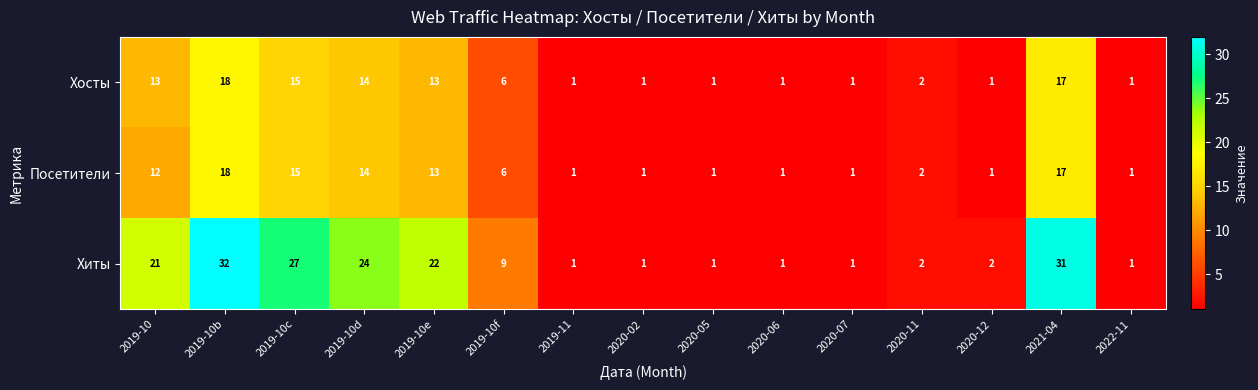

How many series are shown in this chart?

3